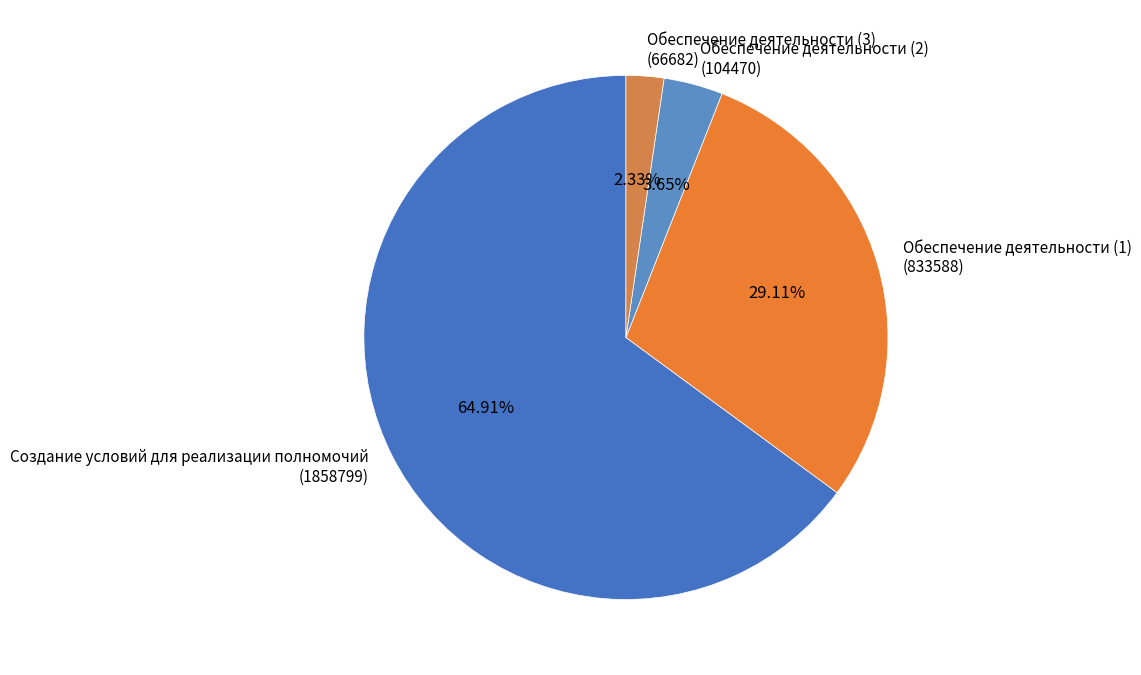

Which has a higher value, Создание условий для реализации полномочий (1858799) or Обеспечение деятельности (2) (104470)?

Создание условий для реализации полномочий (1858799)